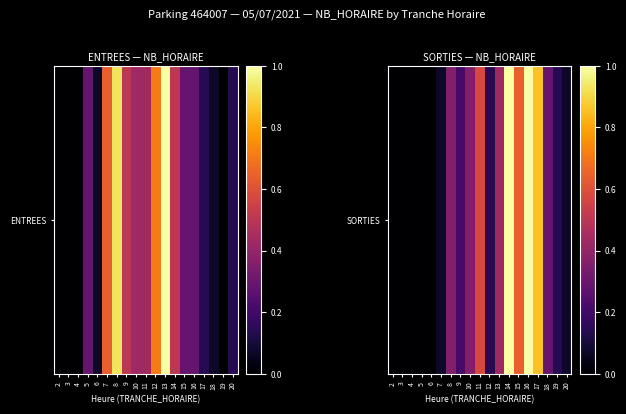

Where is the data nearest to the value 0?

2